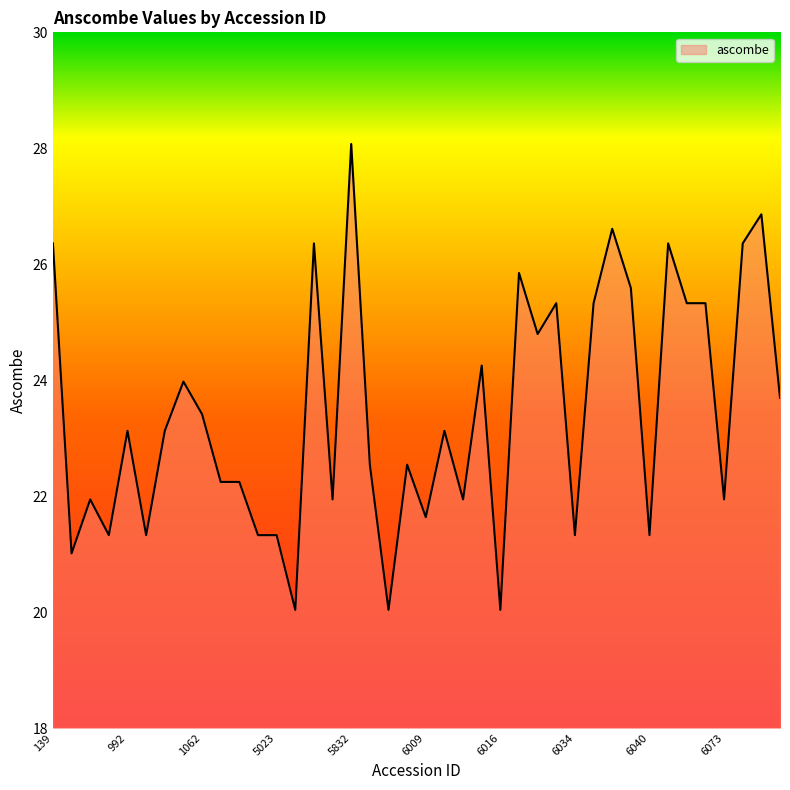

What is the maximum value shown in the chart?

28.1